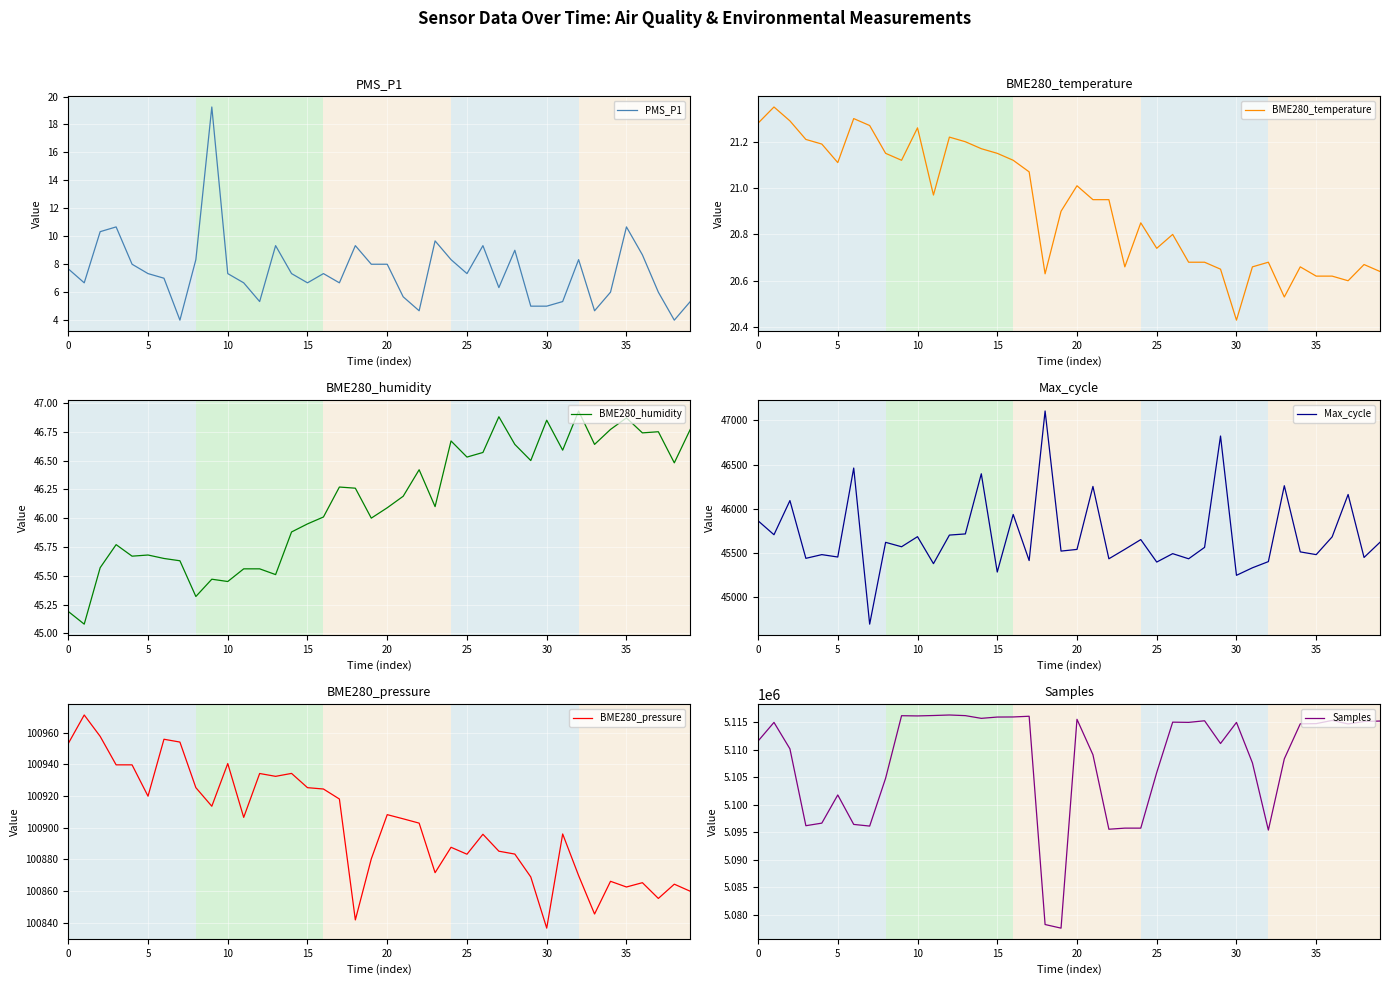

What is the minimum value shown in the chart?

4.0